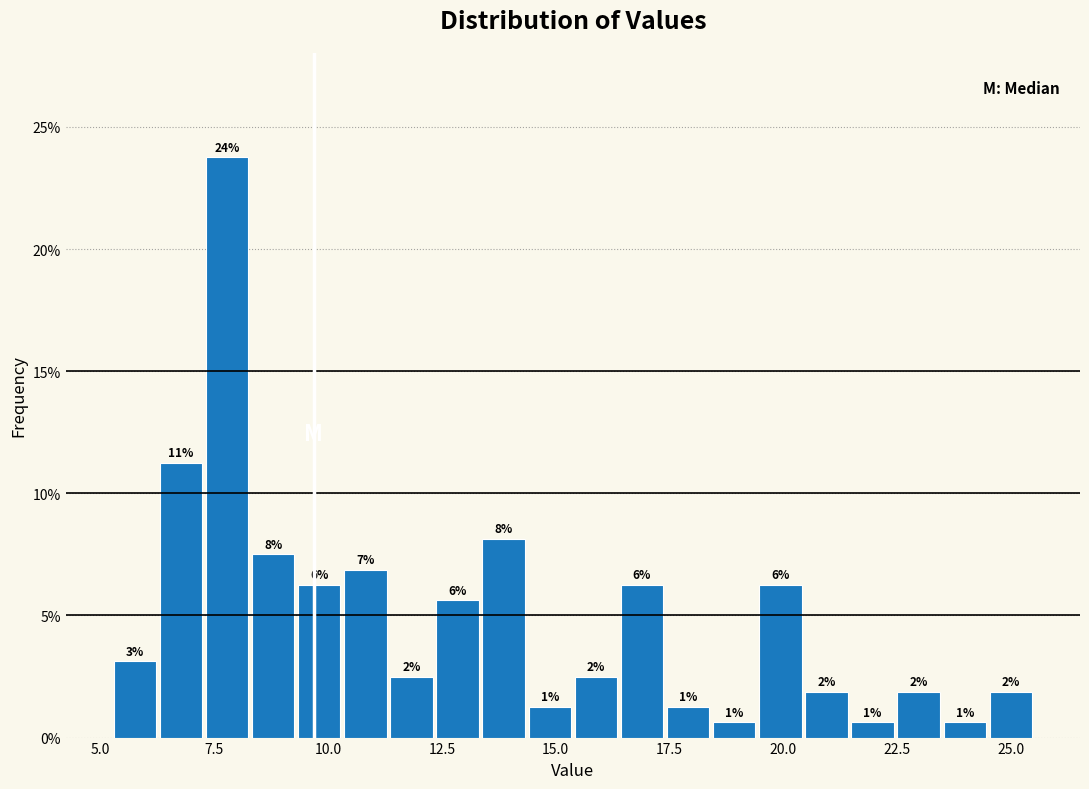

Read against the x-axis, roughly where is the centre of the tallest bar?

8.0